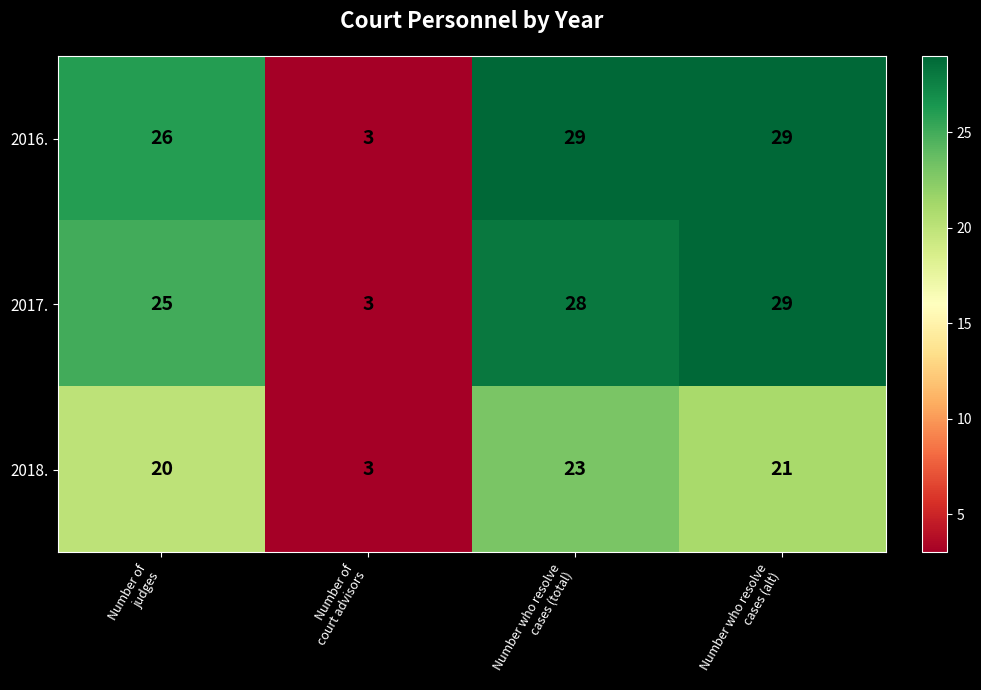

At how many categories does at least one series exceed 28?

2